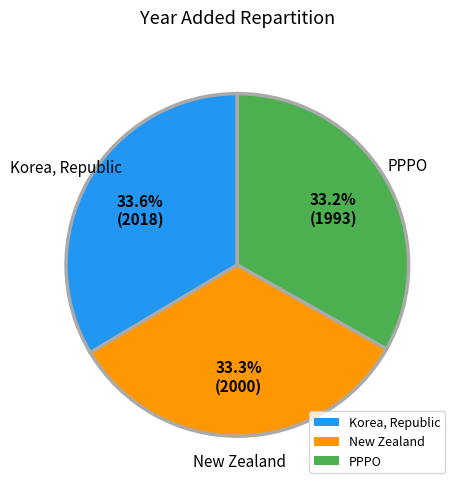

What is the ratio of the value at New Zealand to the value at Korea, Republic?

1.0